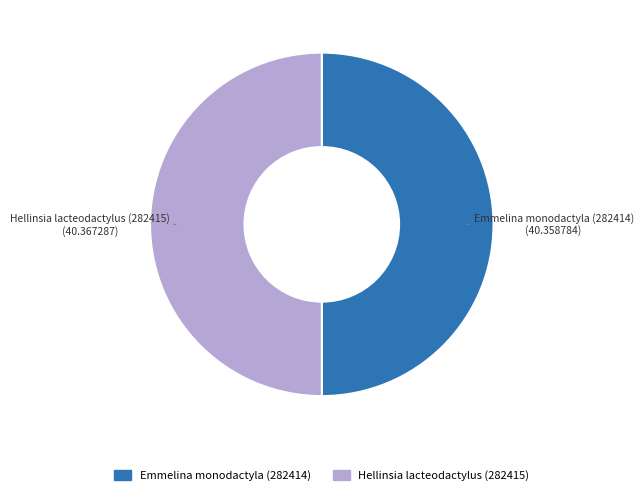

Approximately how many times larger is the value at Emmelina monodactyla (282414) compared to Hellinsia lacteodactylus (282415)?

1.0